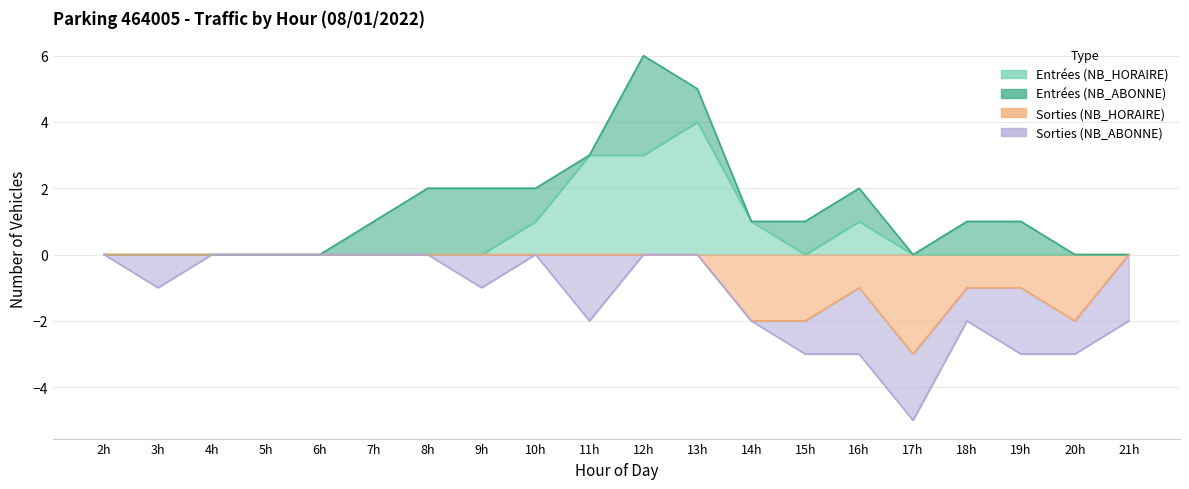

What is the difference between the highest and lowest values at 12h?

3